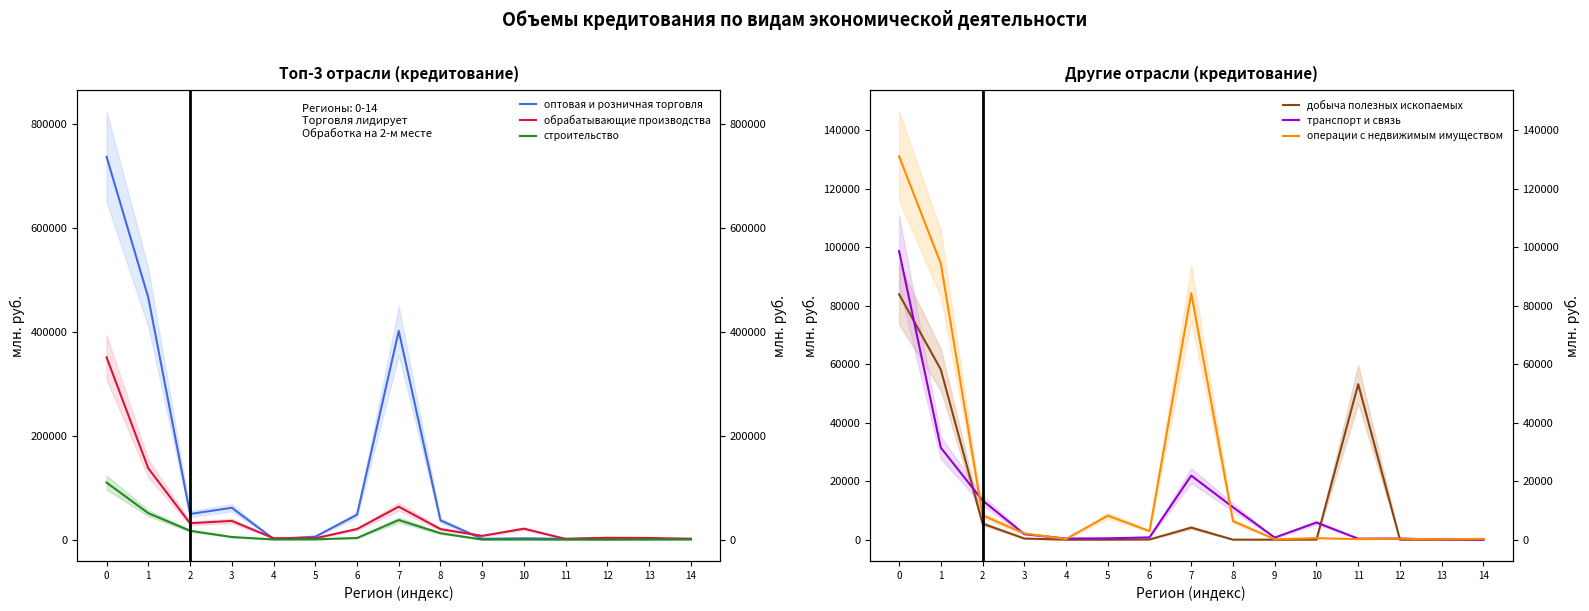

What is the value of the строительство point at the 3rd from the left?

17144.7